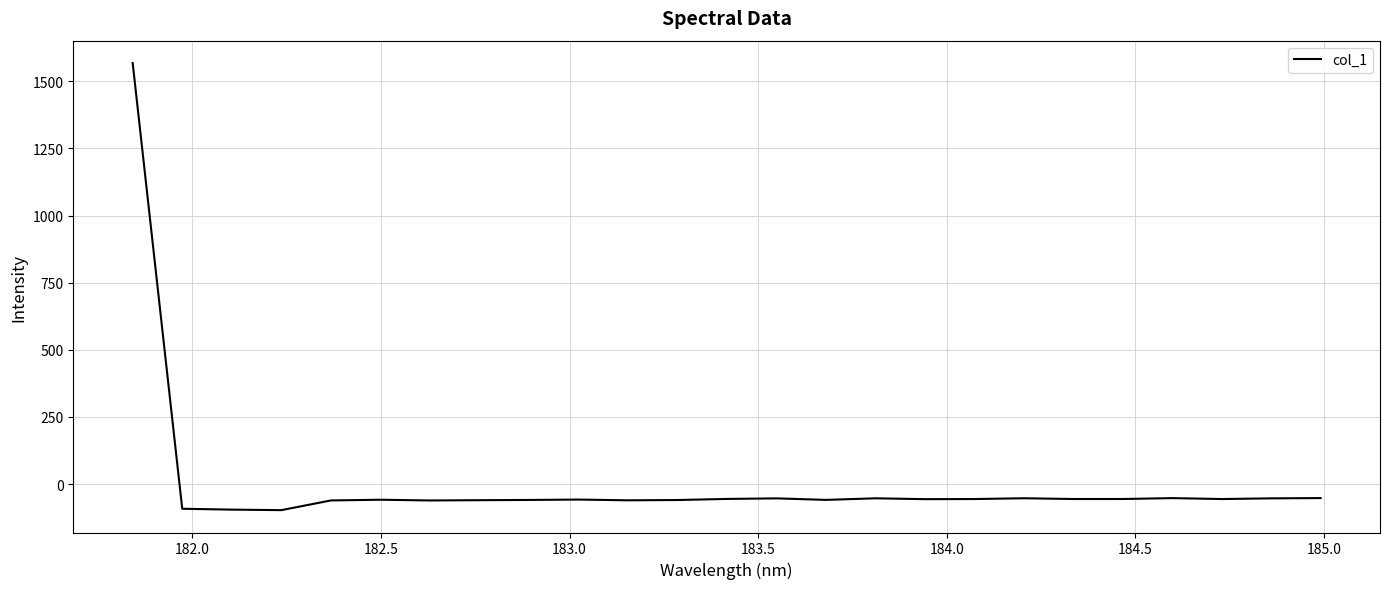

What is the minimum value shown in the chart?

-97.3